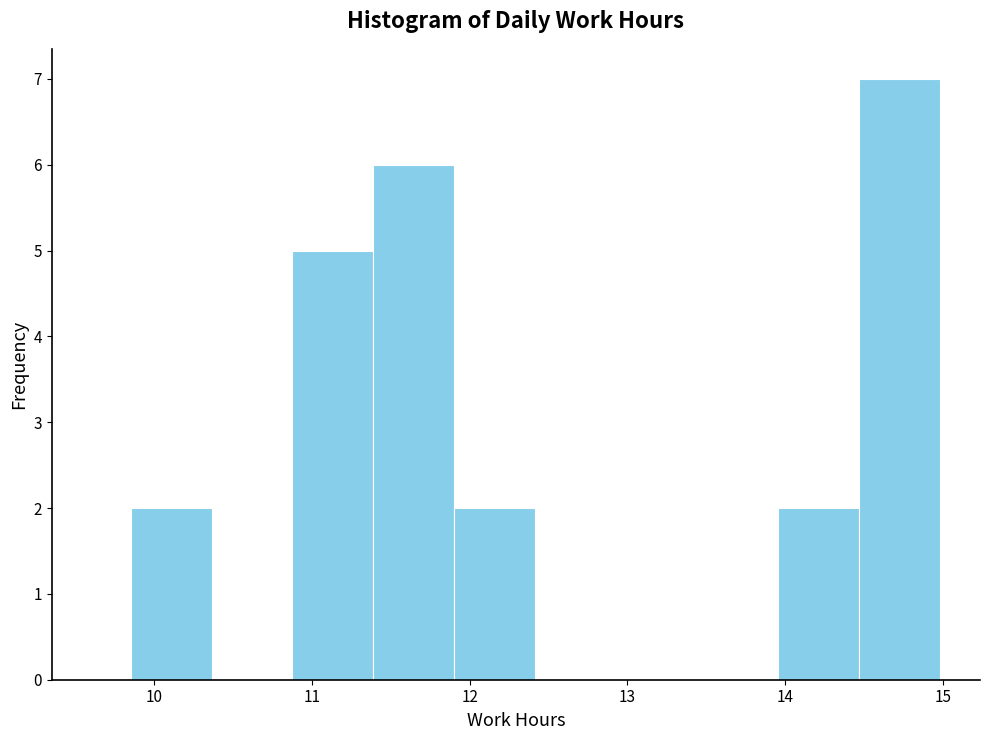

Reading left to right, list every bar in this chart as the range it spans on the x-axis followed by its height. Neither the bar edges nor the heights are printed on the chart, so give them approximately, as read against the axes.

9.9 to 10.4: 2
10.4 to 10.9: 0
10.9 to 11.4: 5
11.4 to 11.9: 6
11.9 to 12.4: 2
12.4 to 12.9: 0
12.9 to 13.4: 0
13.4 to 14.0: 0
14.0 to 14.5: 2
14.5 to 15.0: 7